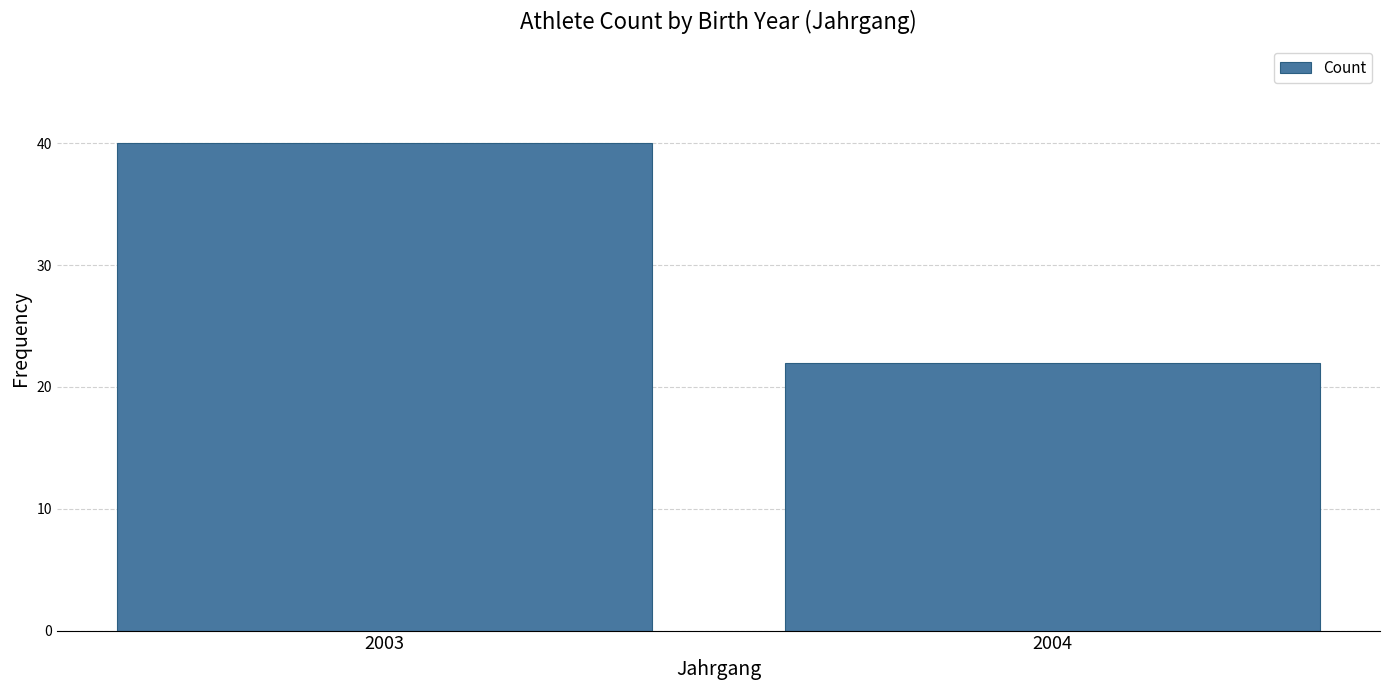

What is the value of the 1st bar from the left?

40